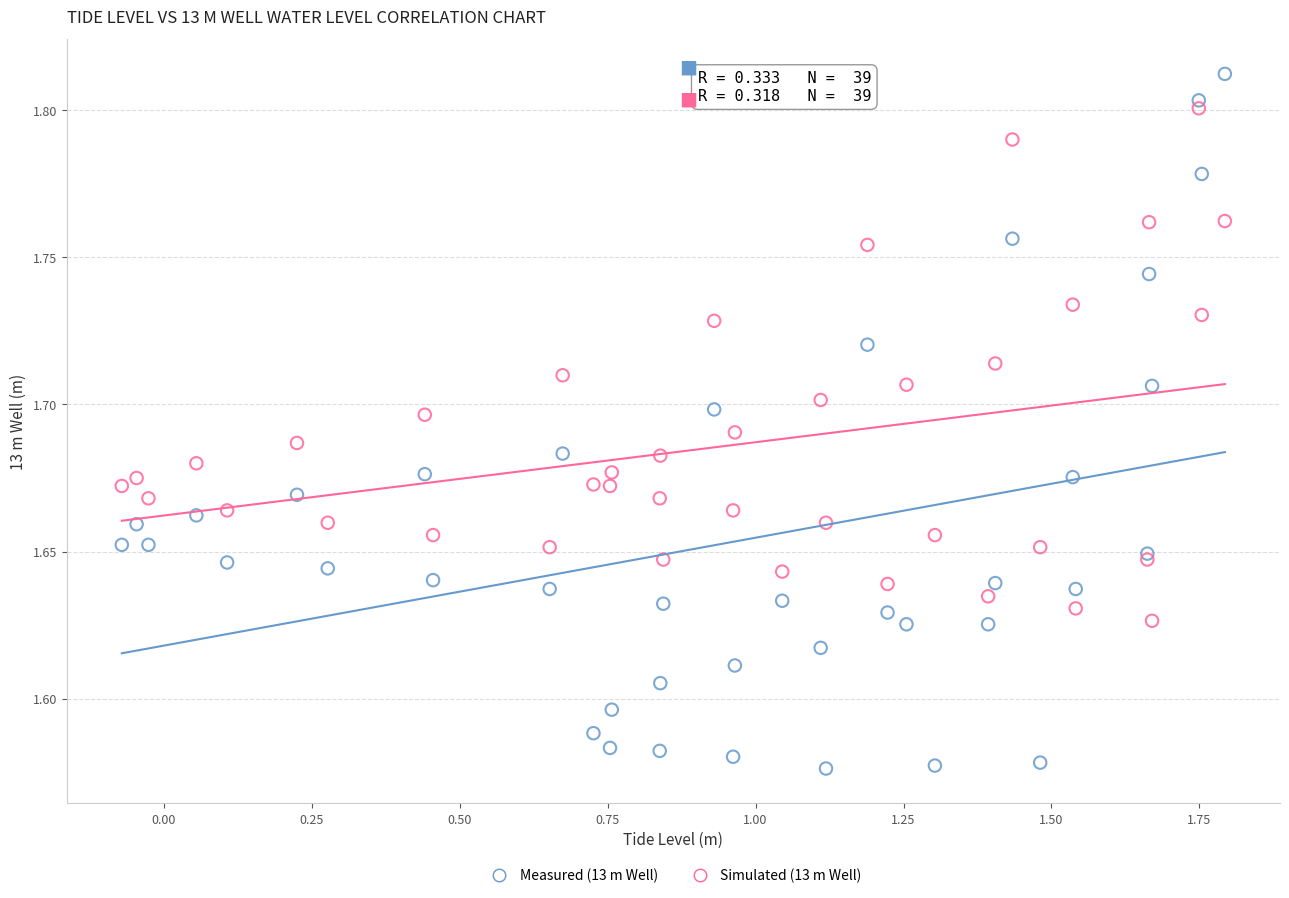

Which series has the widest spread of Y values?

Measured (13 m Well)